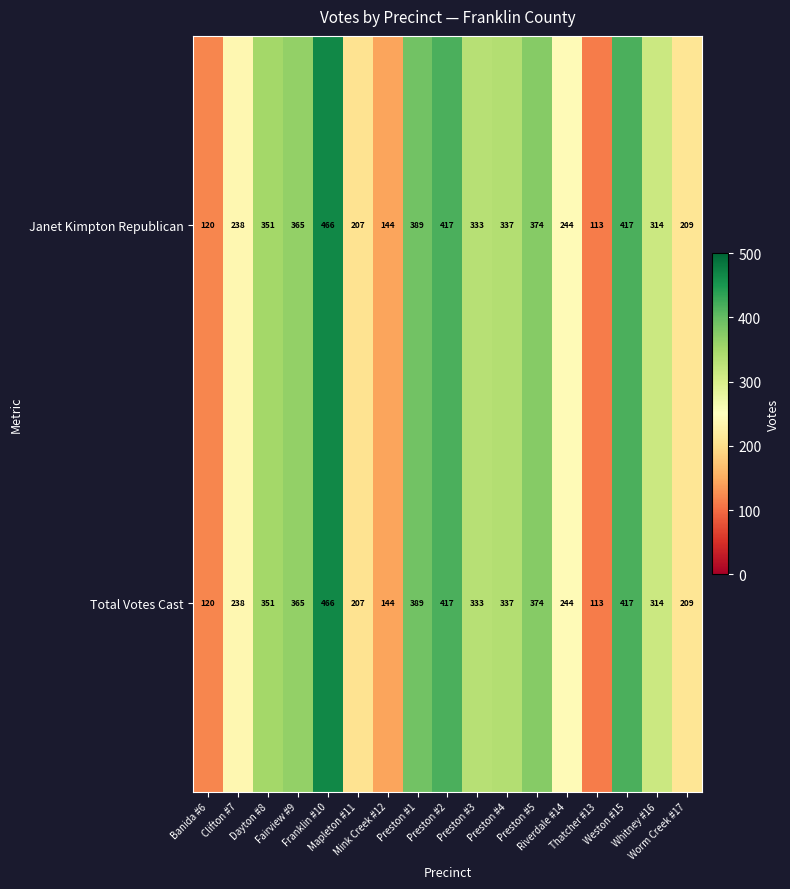

What is the greatest value displayed?

466